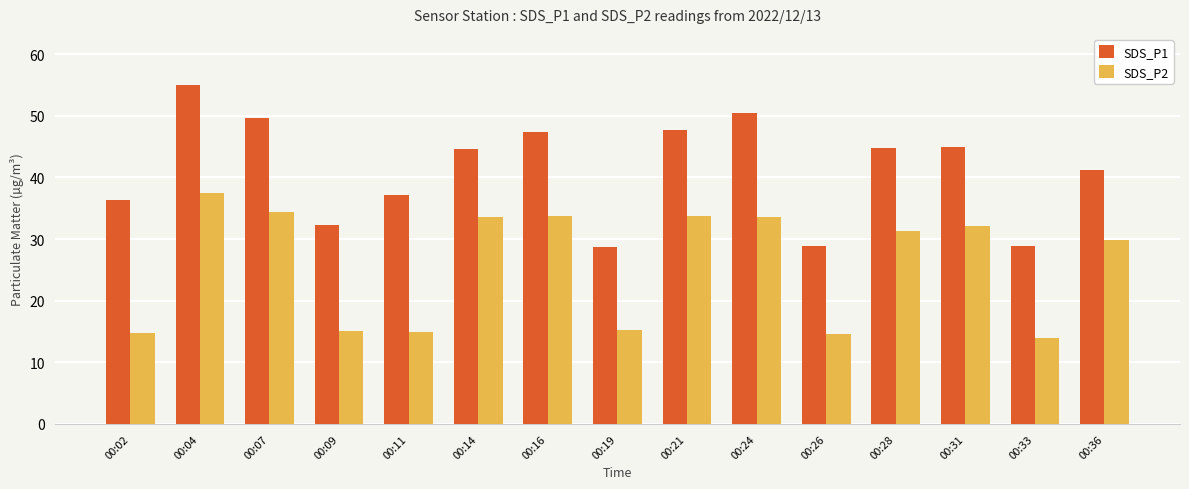

At which label is SDS_P2 closest to 25?

00:36